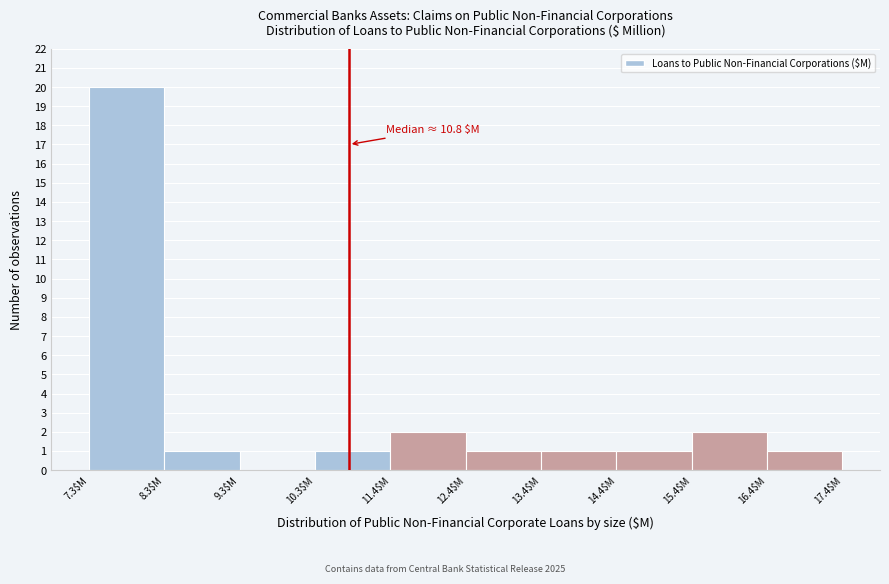

Which range on the x-axis has the tallest bar?

7.4 to 8.4